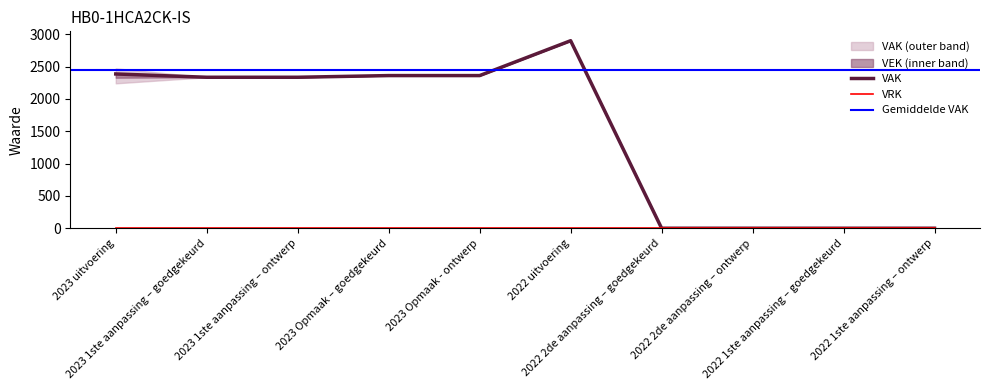

What position from the left is 2023 Opmaak – goedgekeurd?

4